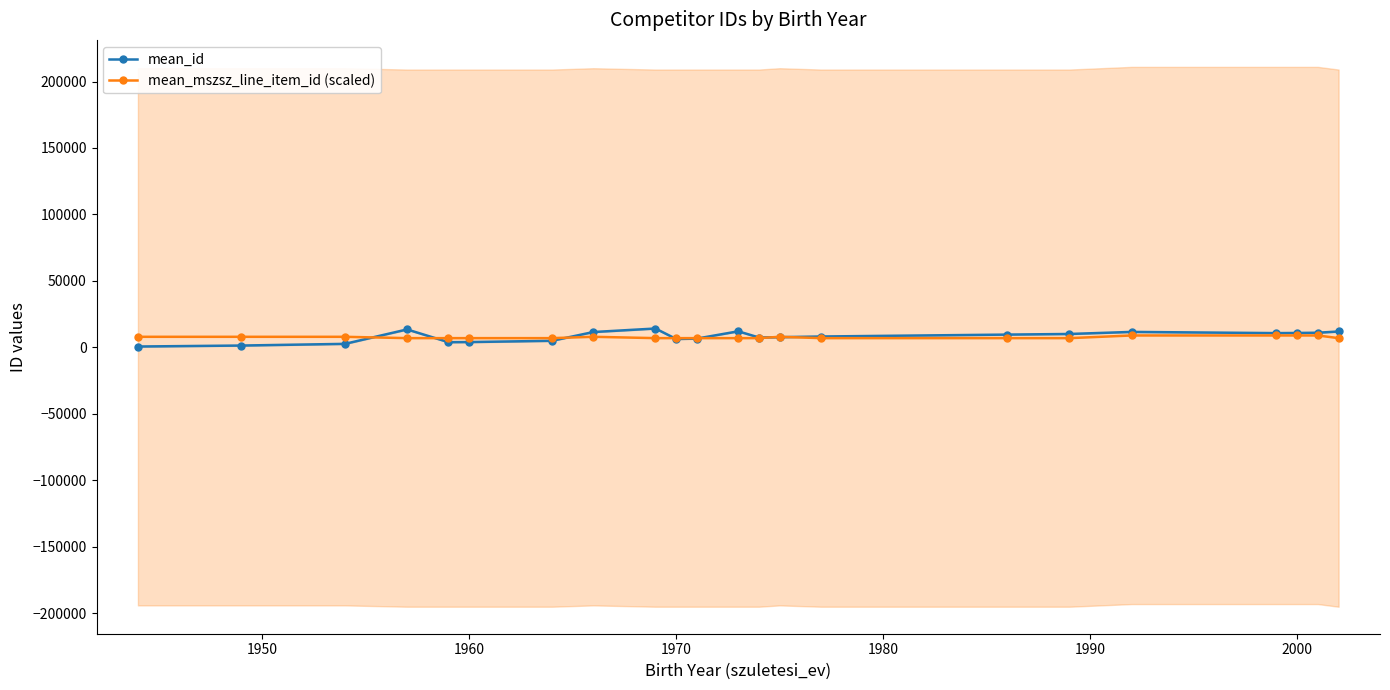

What is the sum of all mean_id values?

181987